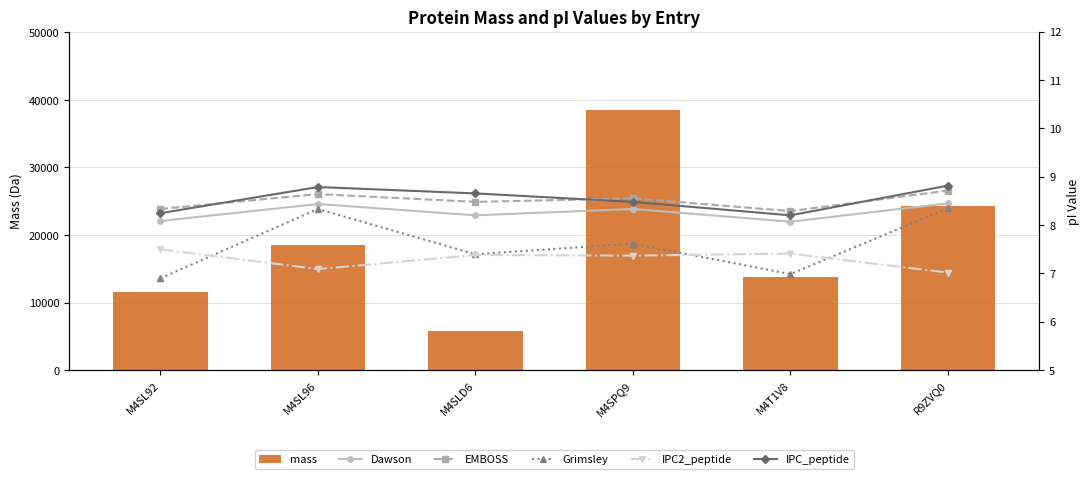

True or false: IPC_peptide has a value of 8.5 at M4SPQ9.

True